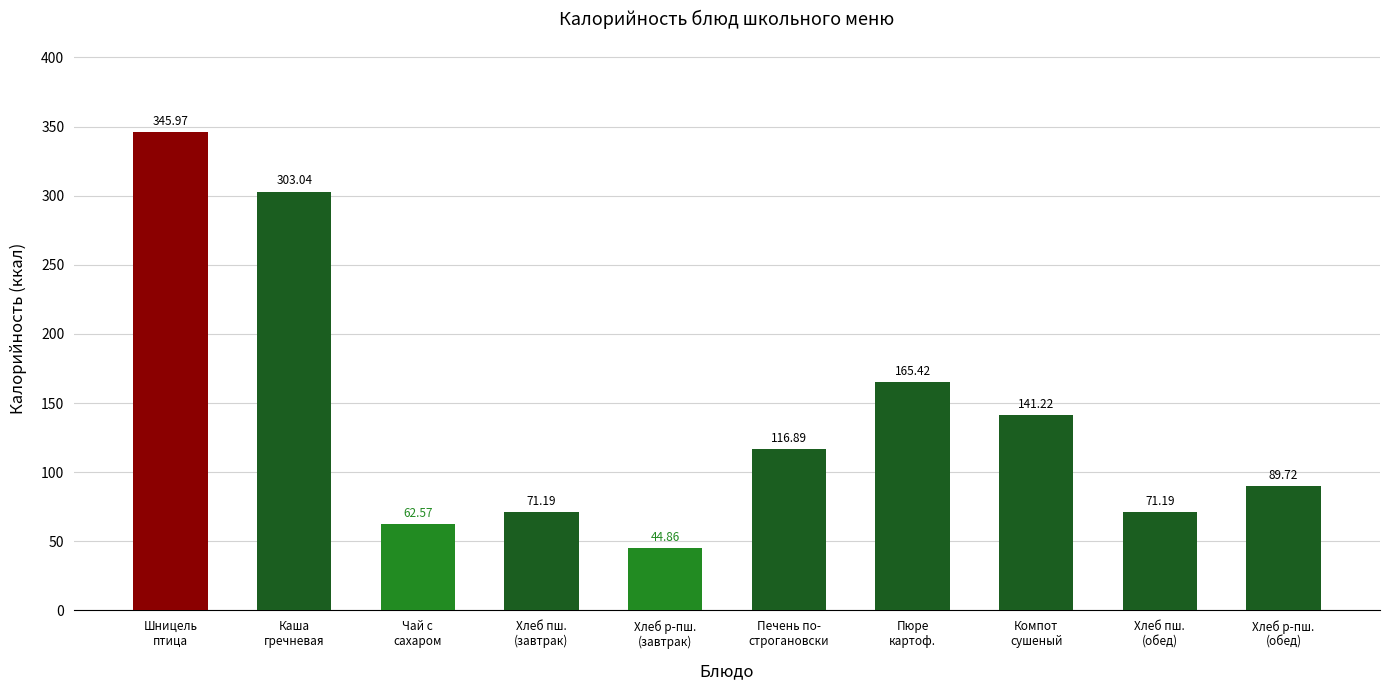

What position from the left is Чай с
сахаром?

3